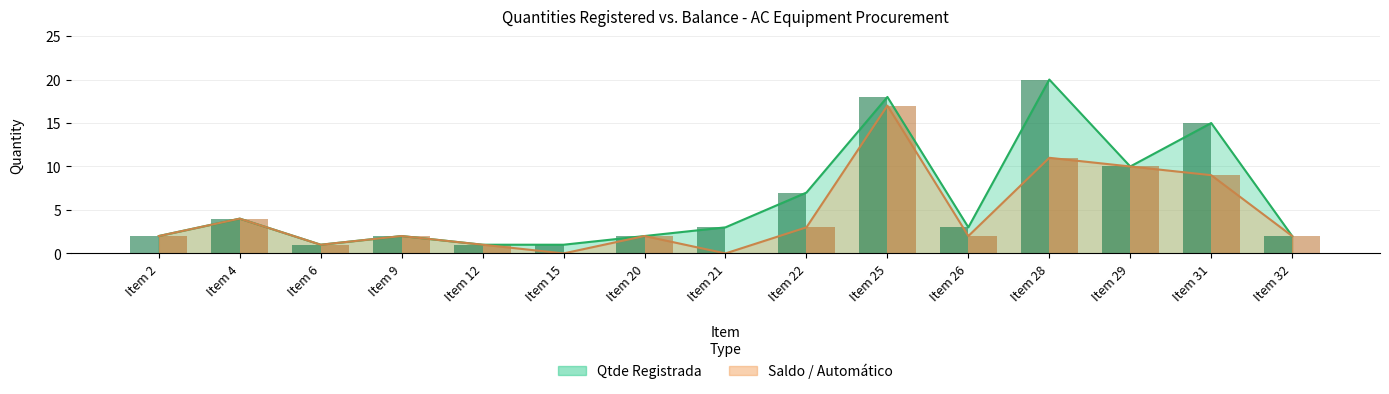

How many categories are shown in the chart?

15